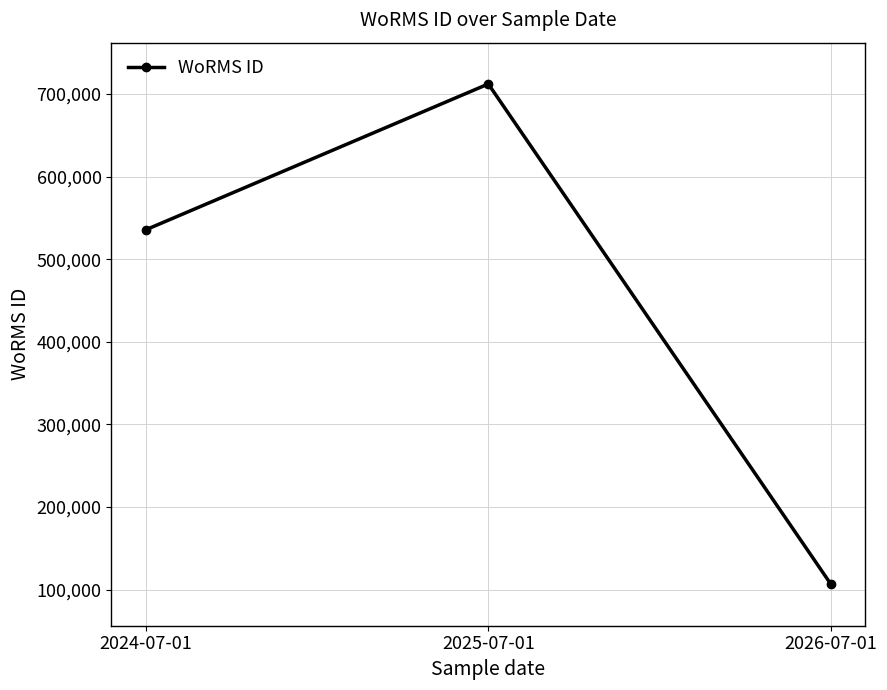

What is the greatest value displayed?

712167